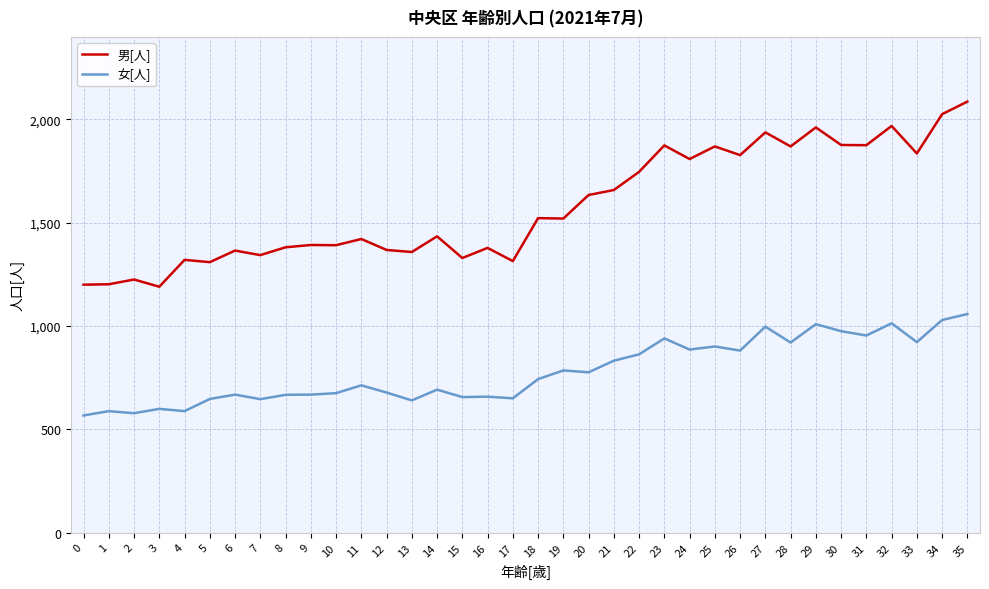

How many lines are shown in the chart?

2